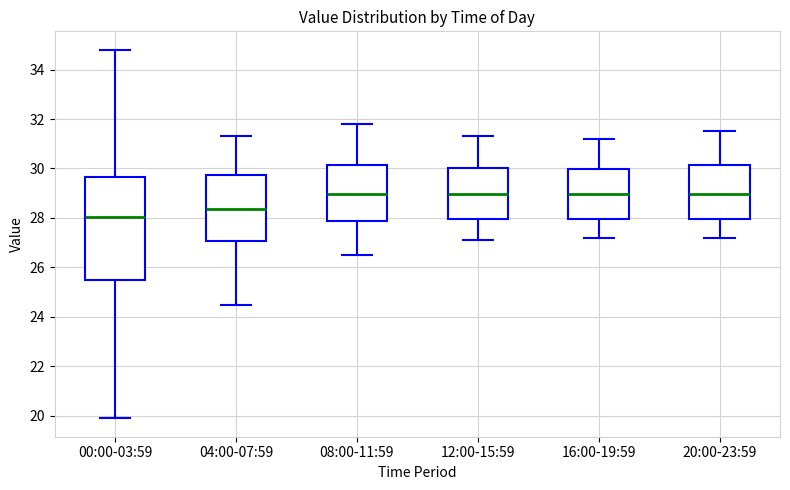

Which box is the tallest, from its lower edge to its upper edge?

00:00-03:59